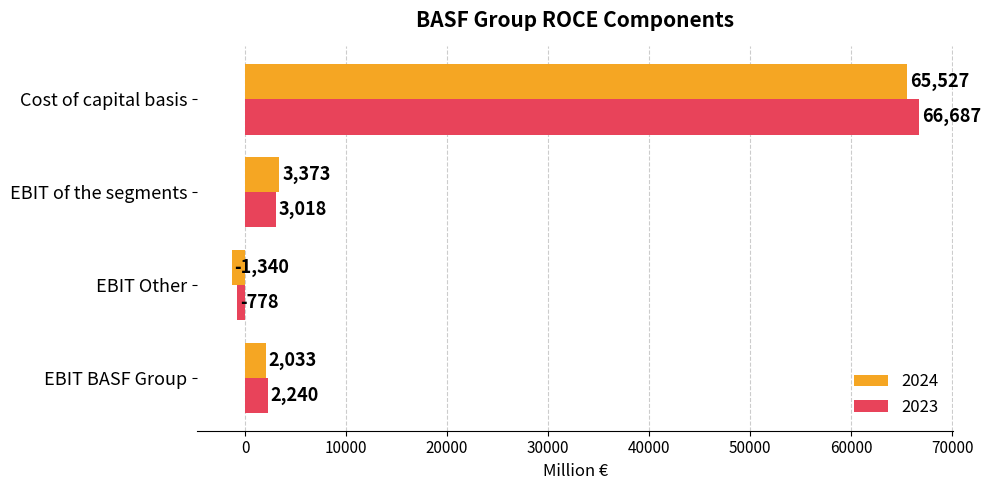

Is it true that 2023 equals 66687 at Cost of capital basis?

True